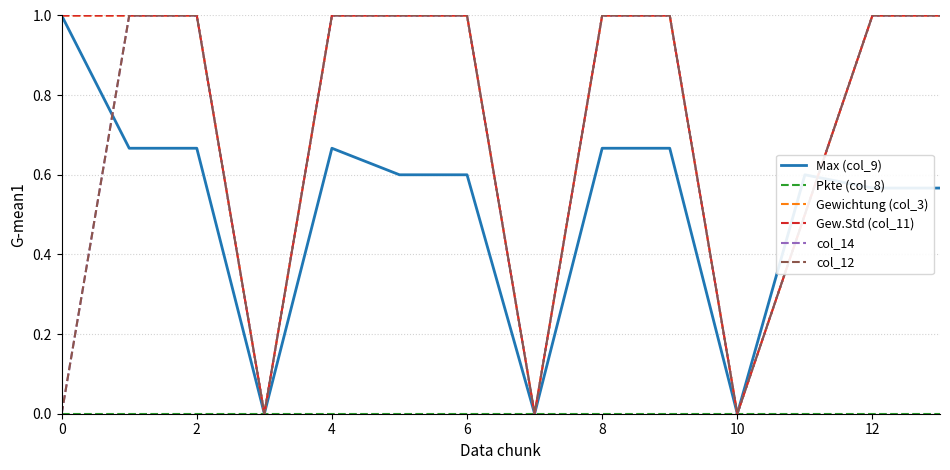

Count the Gewichtung (col_3) values in the range 0 to 1.

14